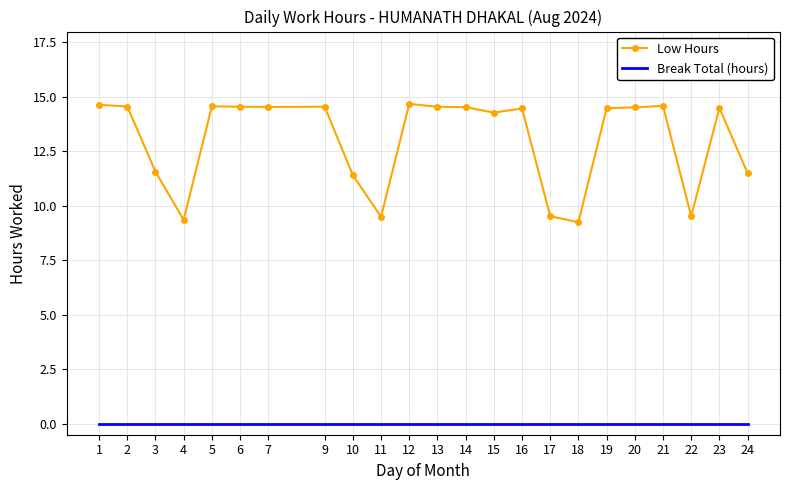

What is the difference between the Low Hours values at 22 and 7?

5.0